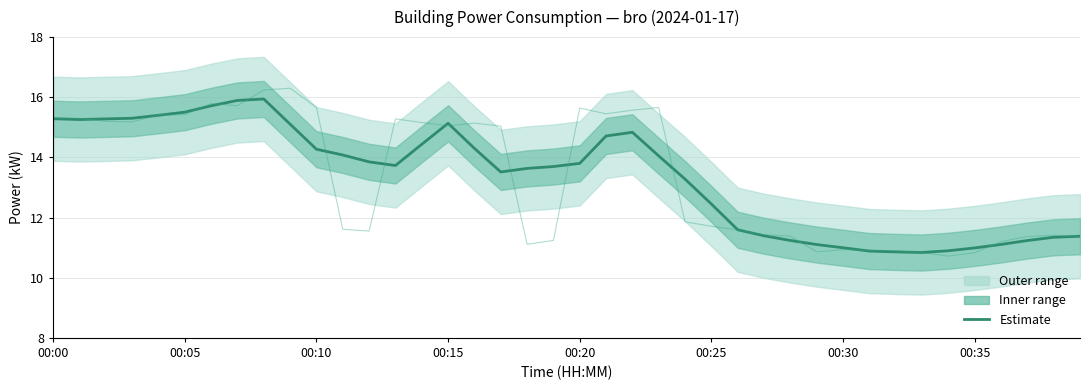

What is the ratio of the value at 24 to the value at 19?

1.0